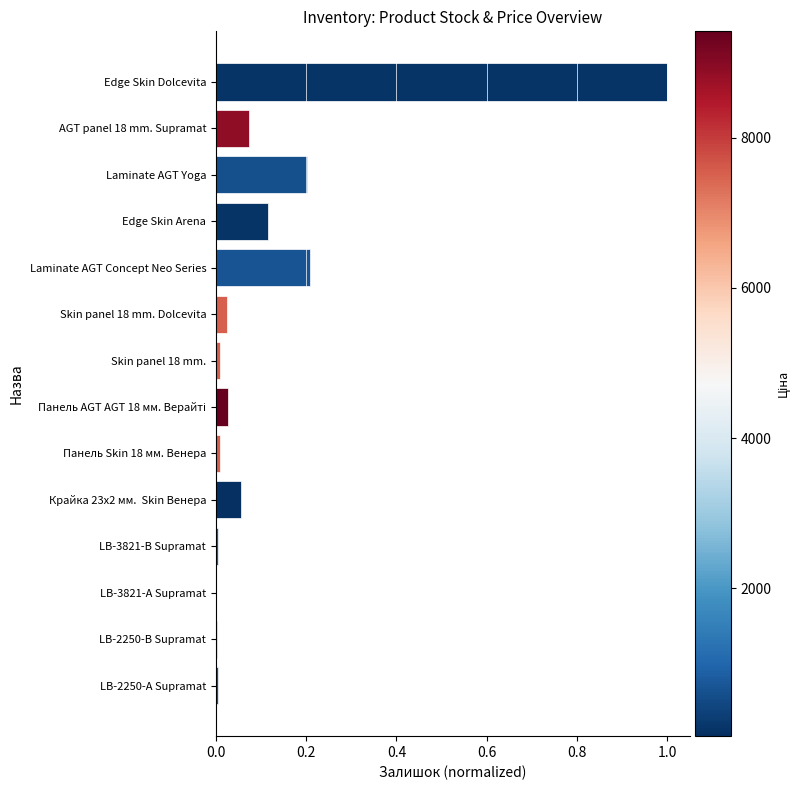

What is the sum of all values?

1.7